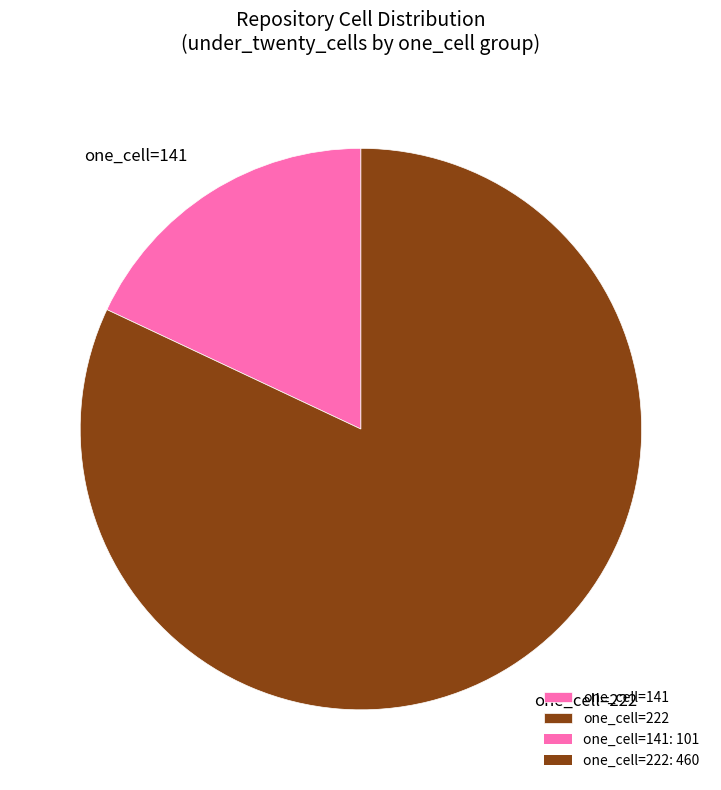

Combined, do one_cell=141 and one_cell=222 account for over 50%?

Yes